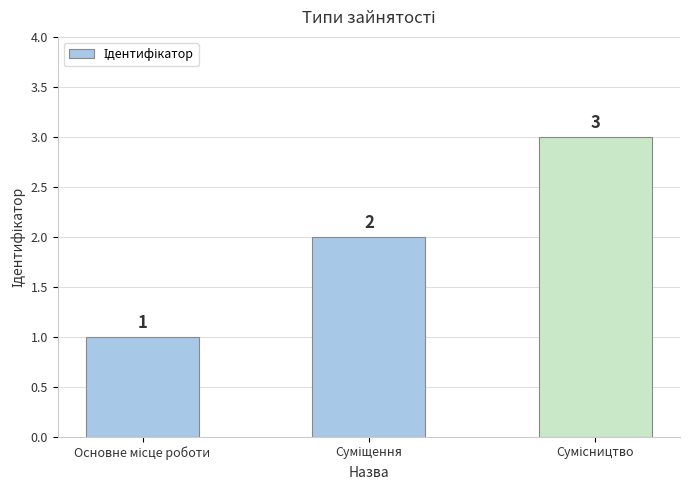

Count the values in the range 1 to 3.

3